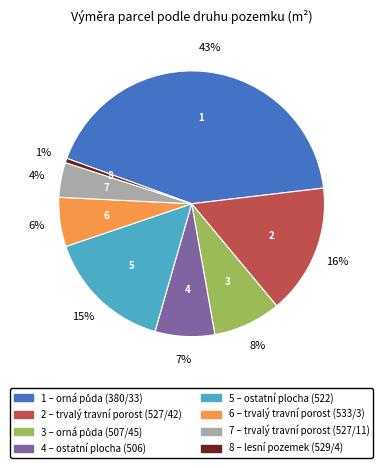

Is there any slice that represents more than half of the pie?

No